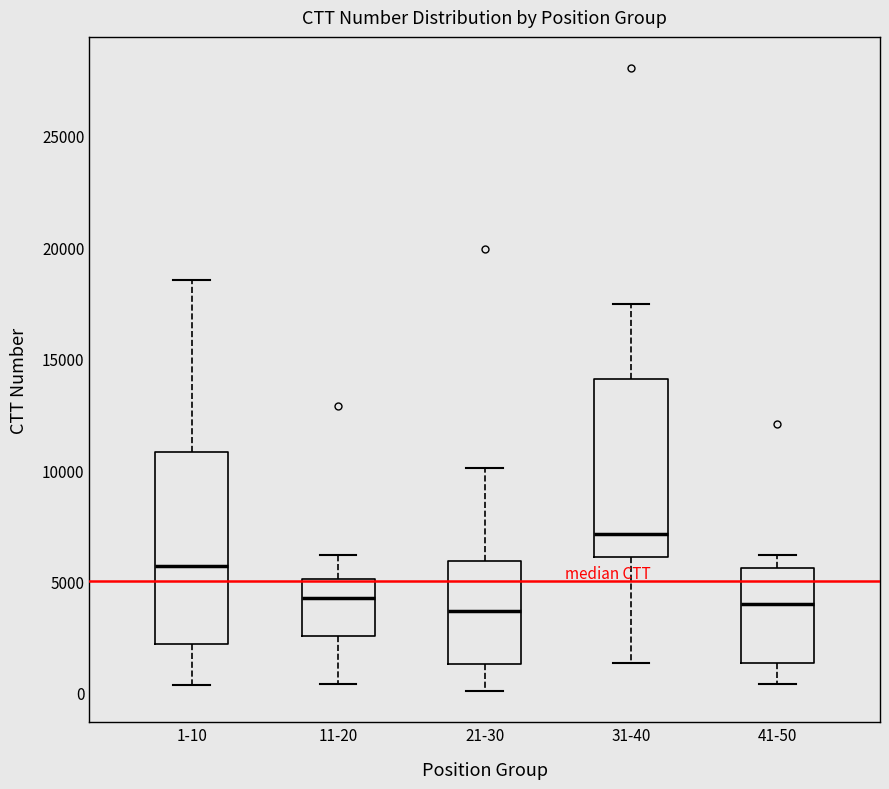

Comparing the boxes themselves (not the whiskers), which one is the tallest?

1-10